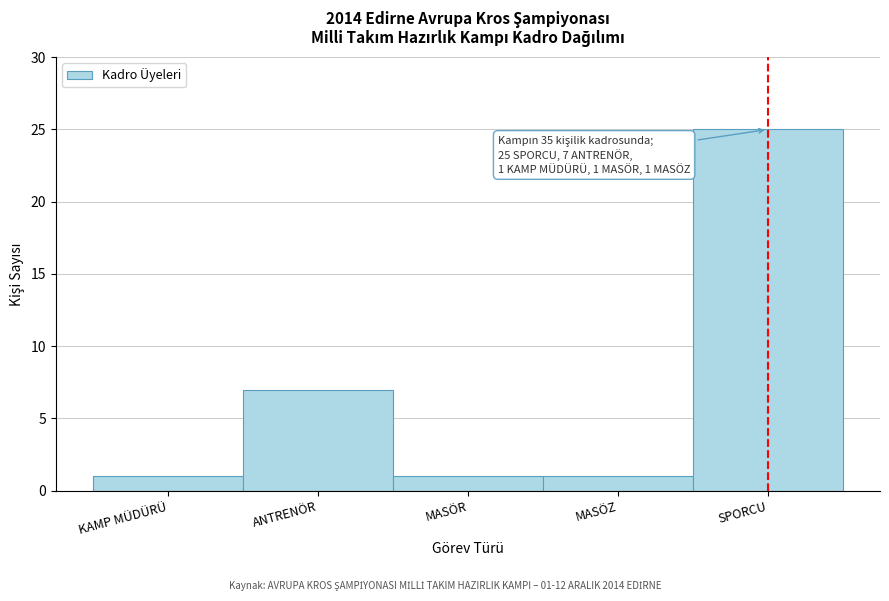

Reading left to right, transcribe all the data shown in this chart.

KAMP MÜDÜRÜ=1	ANTRENÖR=7	MASÖR=1	MASÖZ=1	SPORCU=25